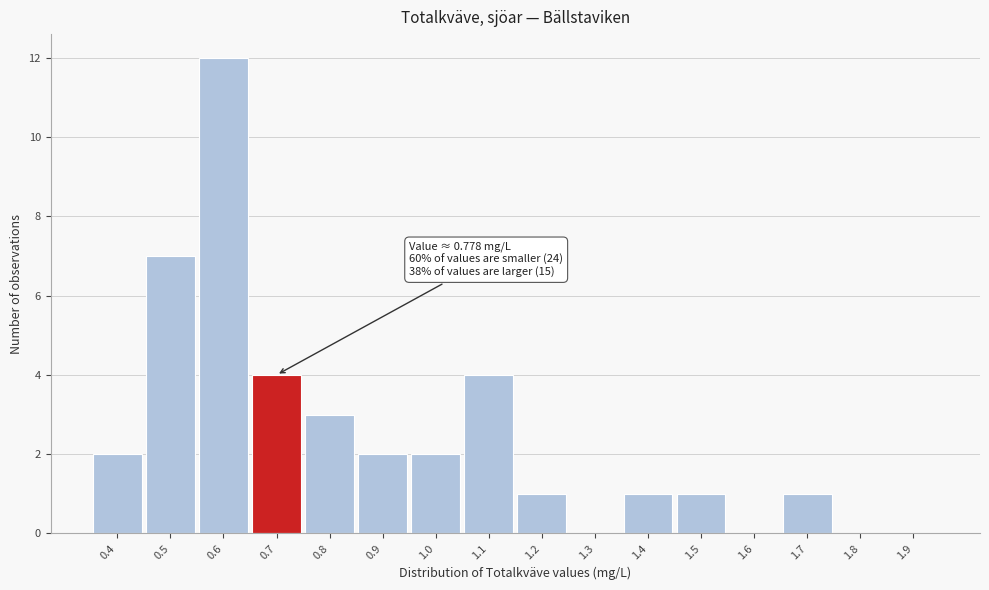

Reading left to right, list all the values displayed in this chart.

0.4=2	0.5=7	0.6=12	0.7=4	0.8=3	0.9=2	1.0=2	1.1=4	1.2=1	1.3=0	1.4=1	1.5=1	1.6=0	1.7=1	1.8=0	1.9=0